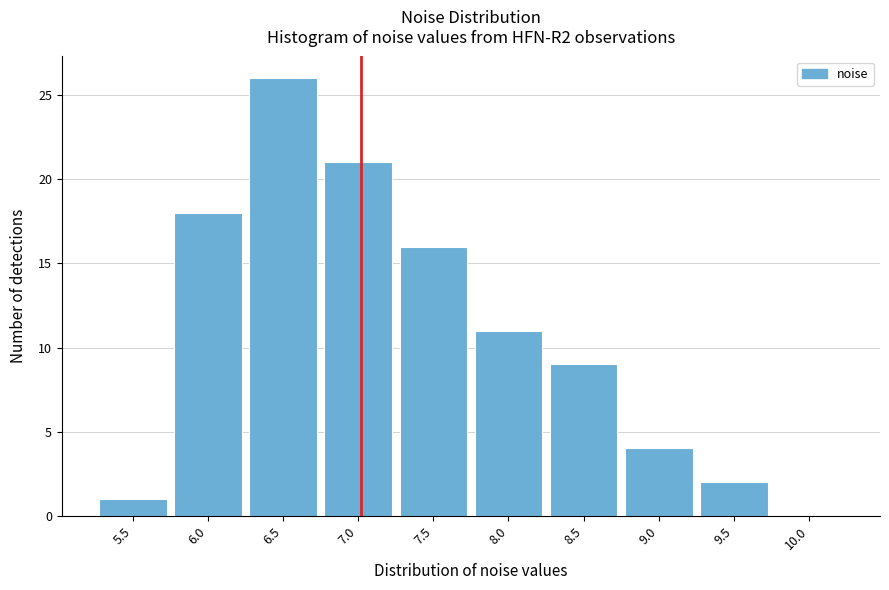

Reading left to right, extract all data points from this chart.

5.5=1	6.0=18	6.5=26	7.0=21	7.5=16	8.0=11	8.5=9	9.0=4	9.5=2	10.0=0